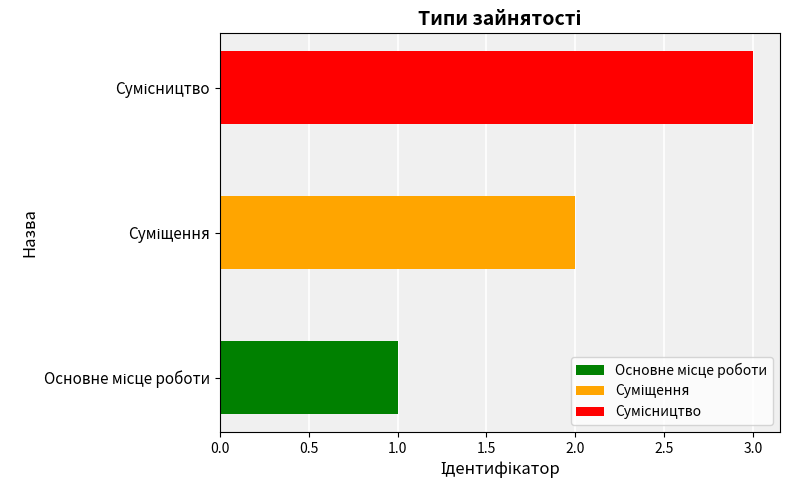

What is the change in value from Основне місце роботи to Сумісництво?

+2